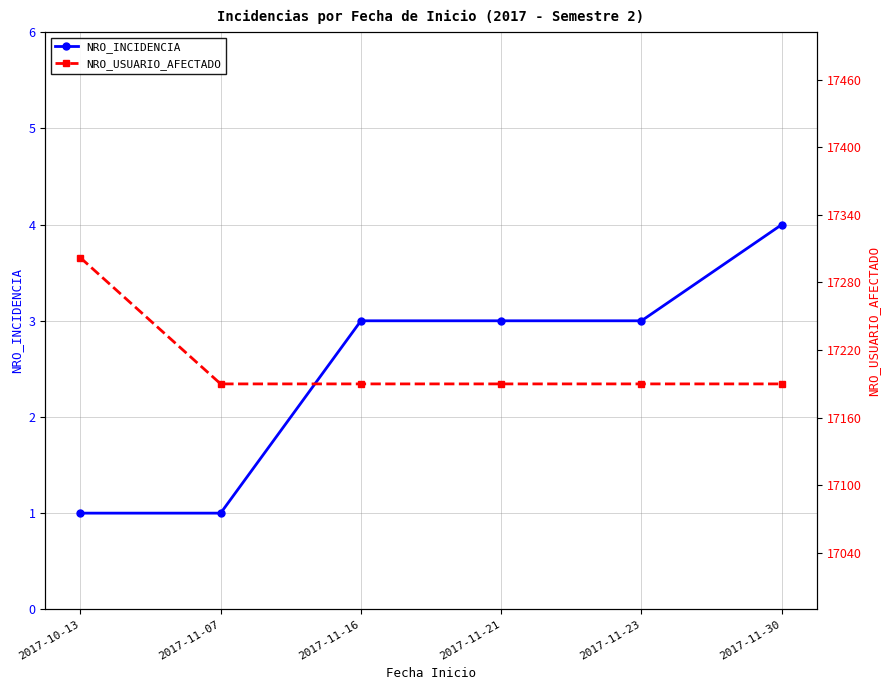

What is the sum of all NRO_USUARIO_AFECTADO values?

103252